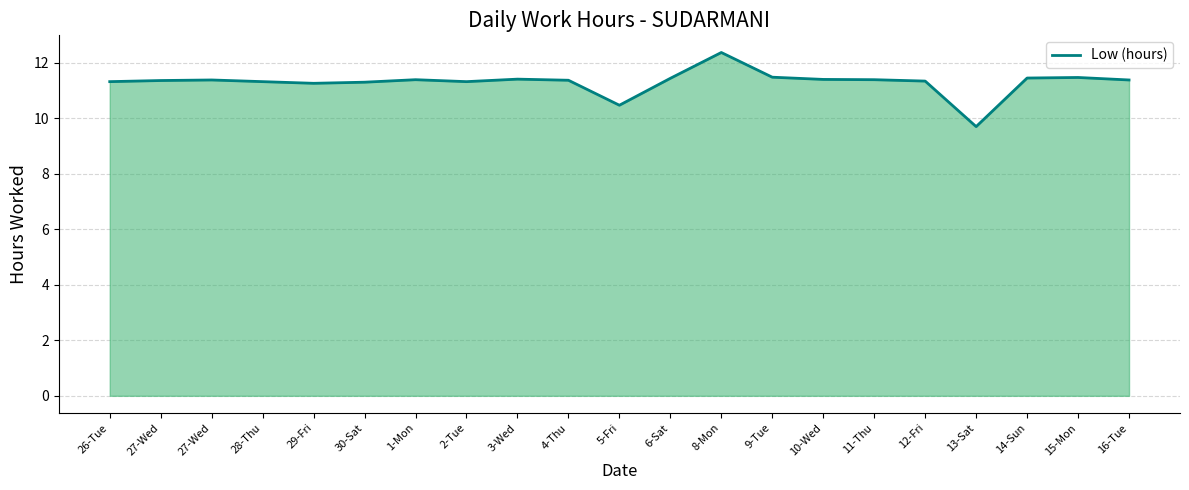

What is the ratio of the value at 12-Fri to the value at 29-Fri?

1.0